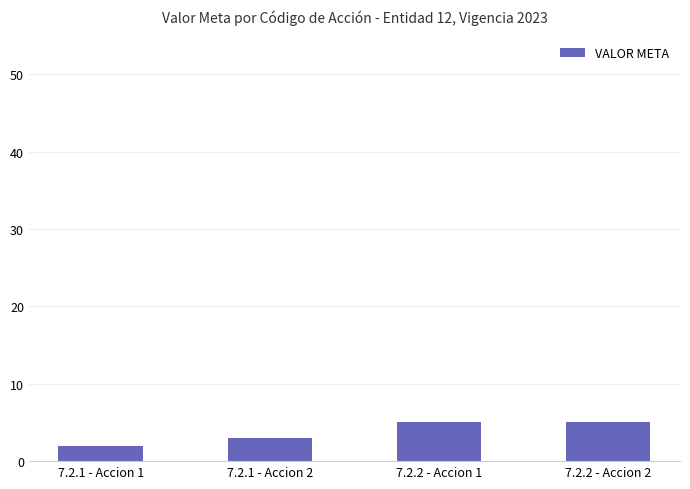

Which category has the lowest value across all series?

7.2.1 - Accion 1